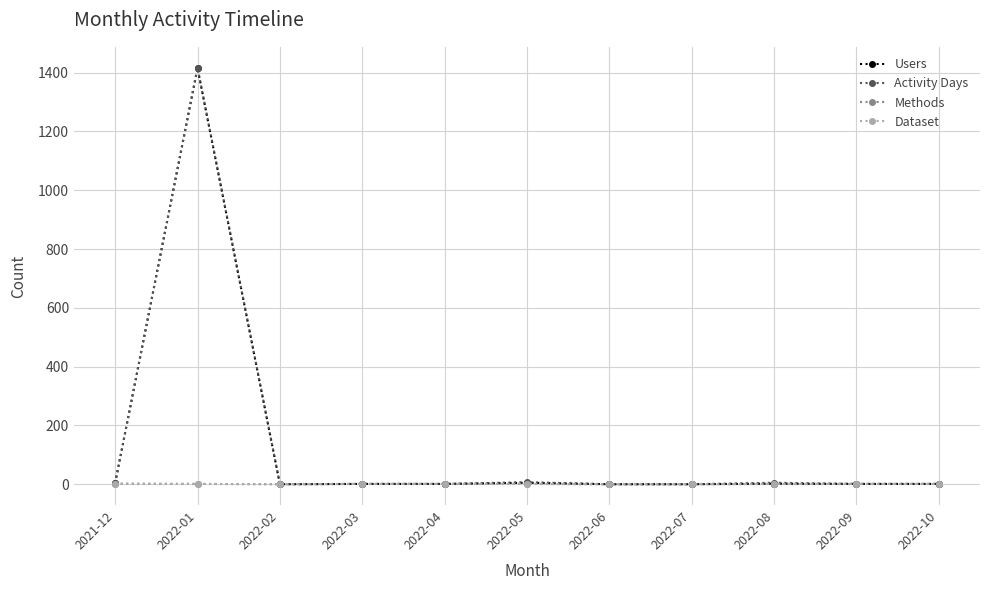

Which series has the widest spread of values?

Activity Days